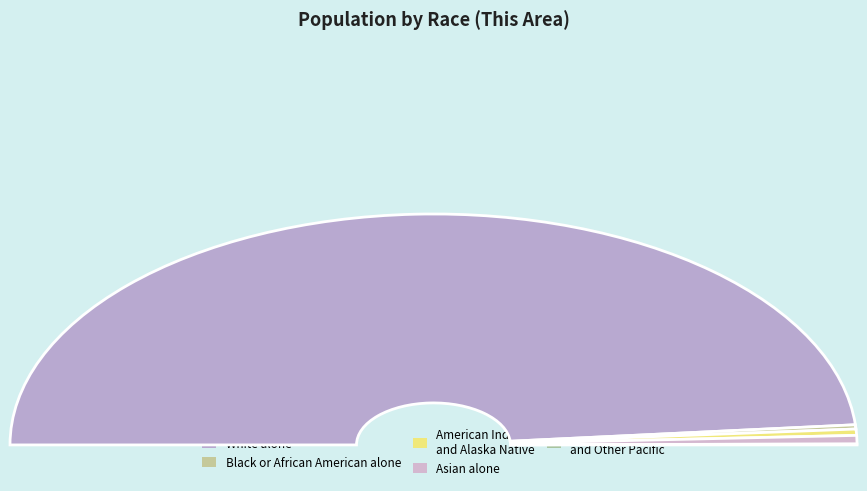

The Native Hawaiian and Other Pacific slice represents 0% of the pie. True or false?

True